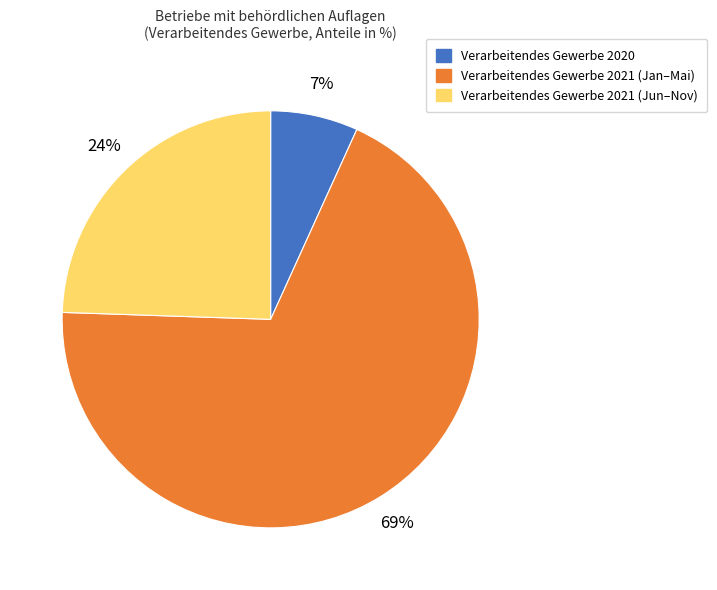

To the nearest percent, what is the average slice percentage?

33%